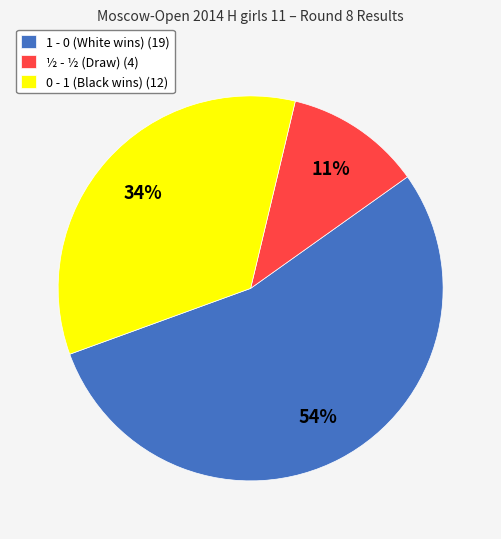

How many segments does this pie chart have?

3